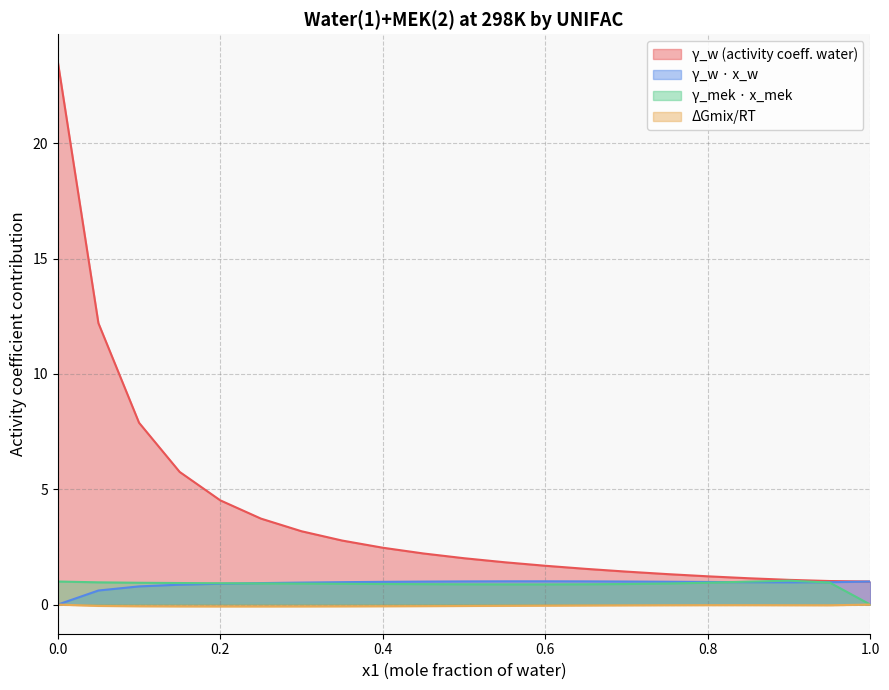

Which category has the highest value in the gw*xw series?

0.6